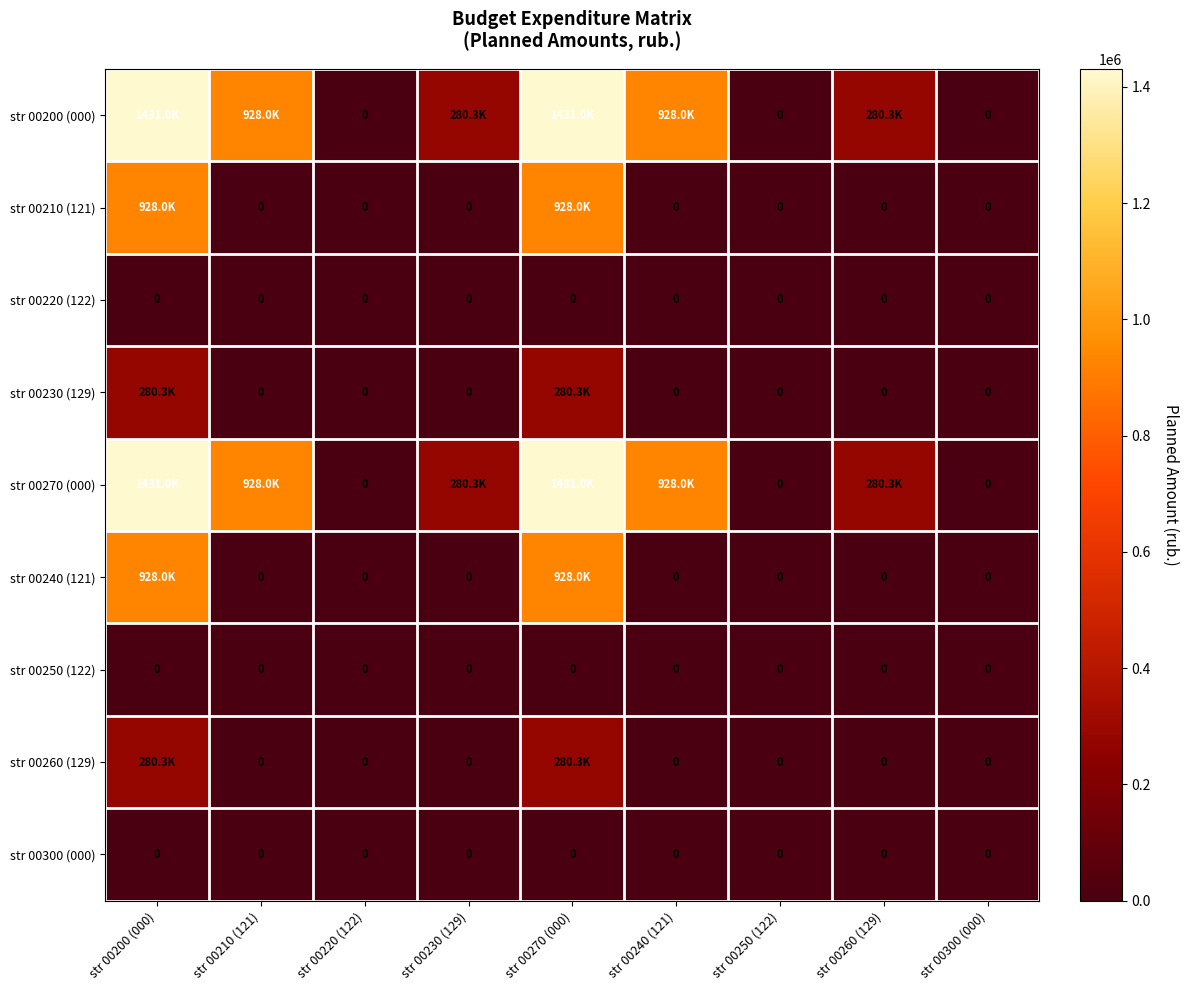

The str 00250 (122) series shows 0.0 at str 00210 (121). True or false?

True